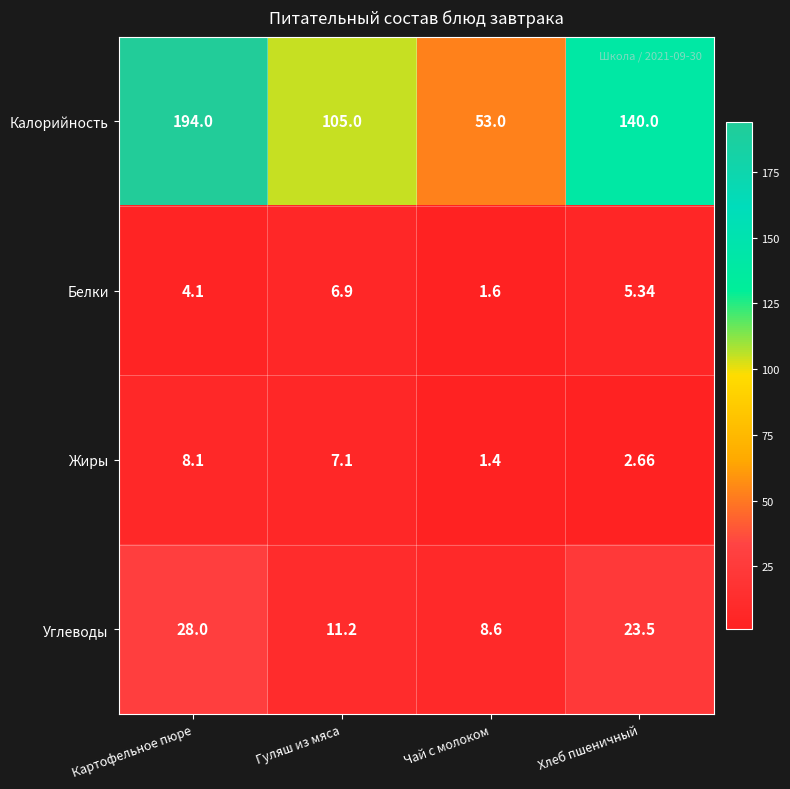

How many data points does each series have?

4